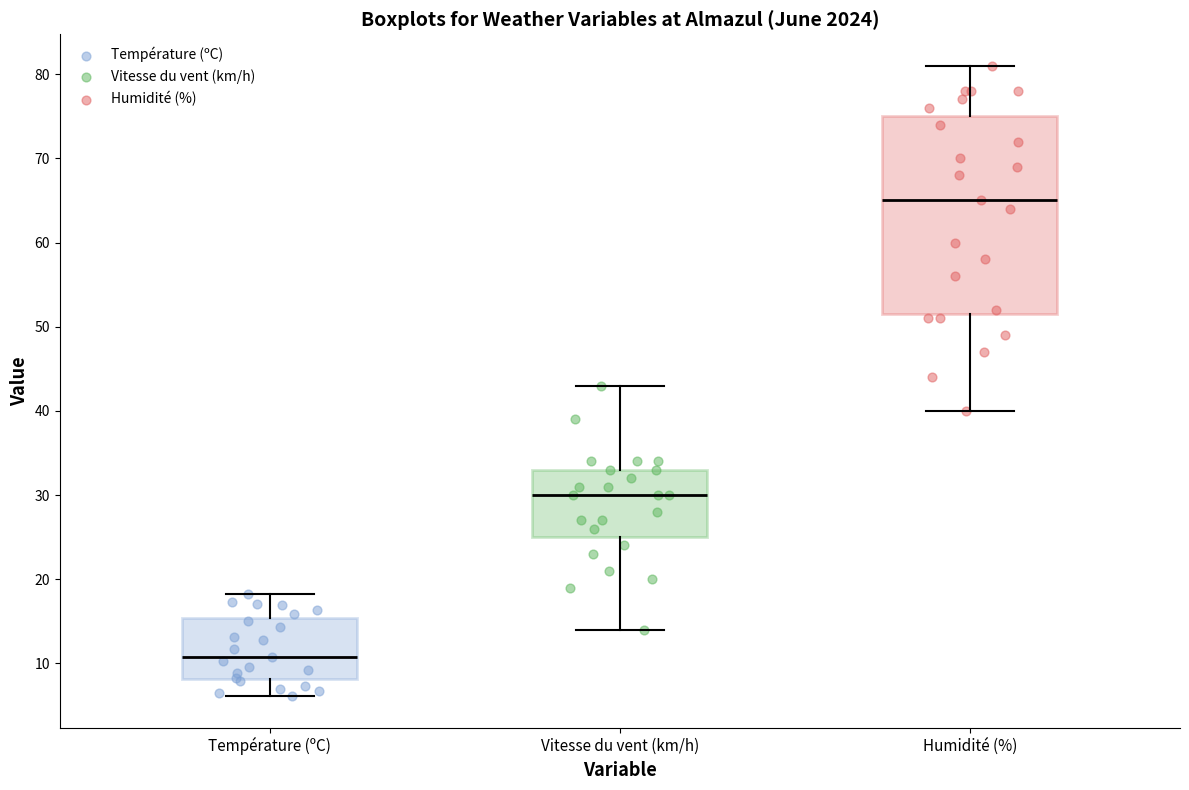

Reading left to right, transcribe this box plot: for each box, give where its median line is, the range the box spans, and where its two whiskers end, as read against the y-axis. The values are not printed on the chart, so give them approximately, as read against the axis.

Température (ºC): median 11, box 8 to 15, whiskers 6 to 18
Vitesse du vent (km/h): median 30, box 25 to 33, whiskers 14 to 43
Humidité (%): median 65, box 52 to 75, whiskers 40 to 81